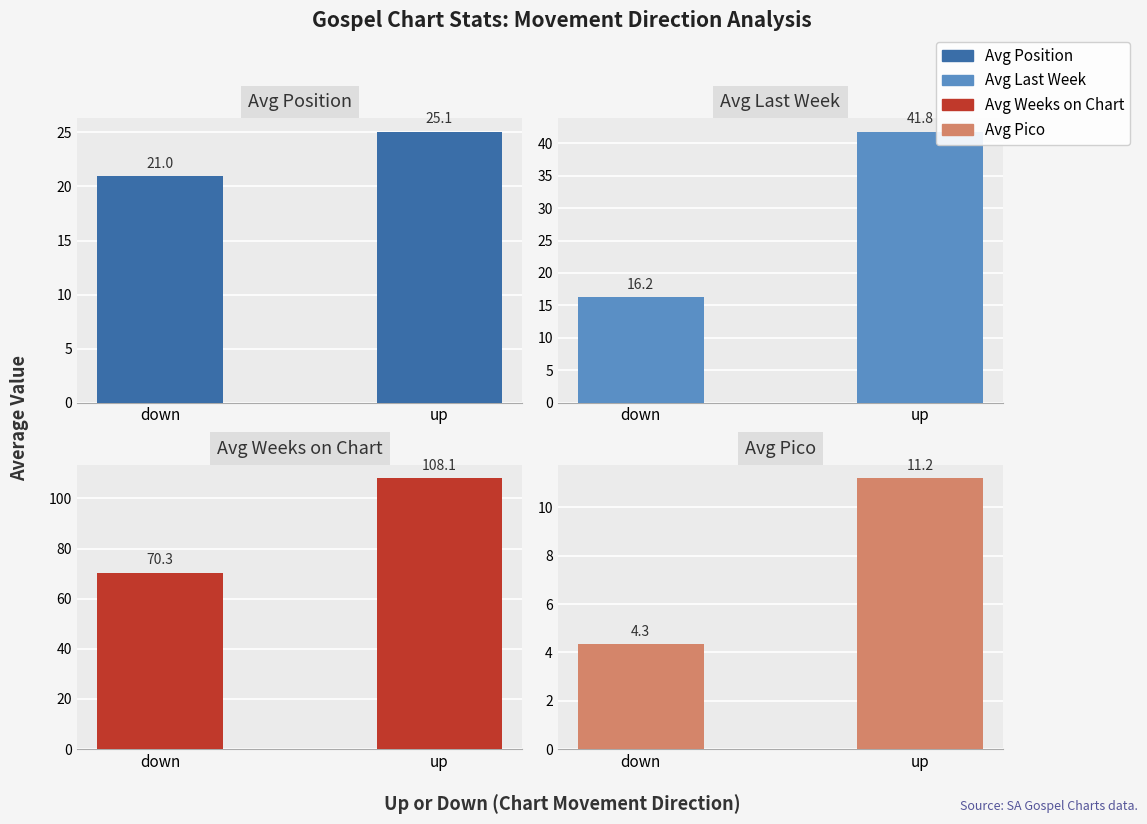

Where does the Avg Position series first go above 25?

up